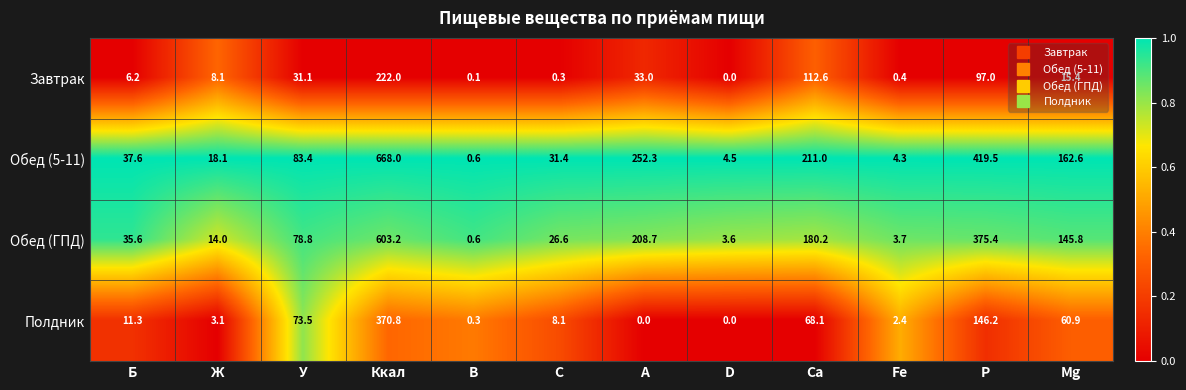

At which label does Обед (ГПД) reach its peak?

Ккал